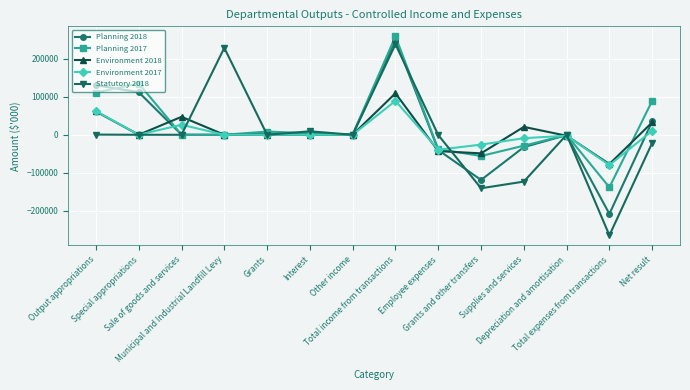

Which series has the largest range (max minus min)?

Statutory 2018